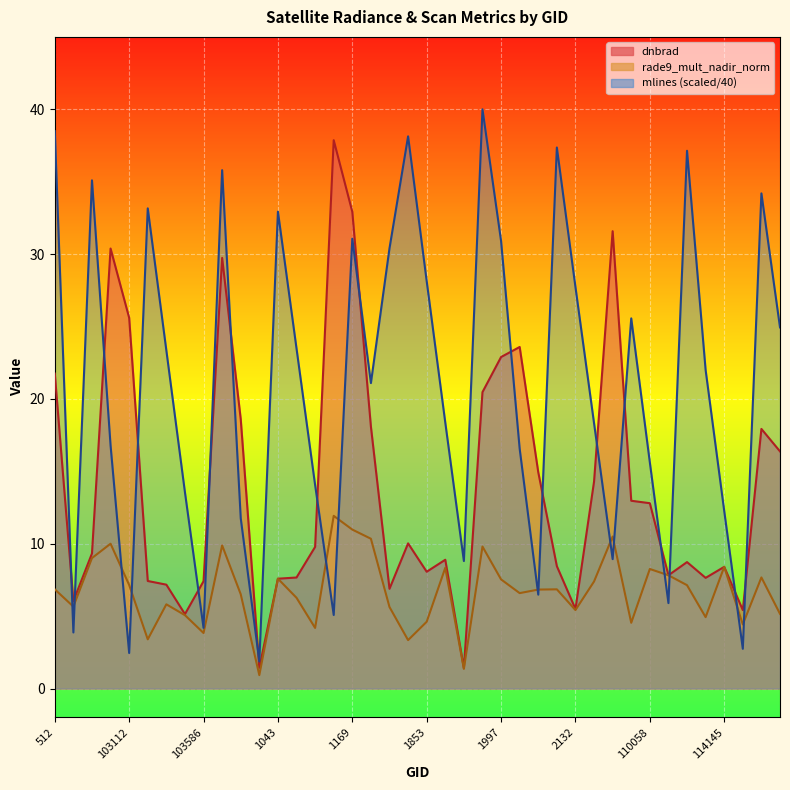

What is the label of the 17th point from the left?

1169